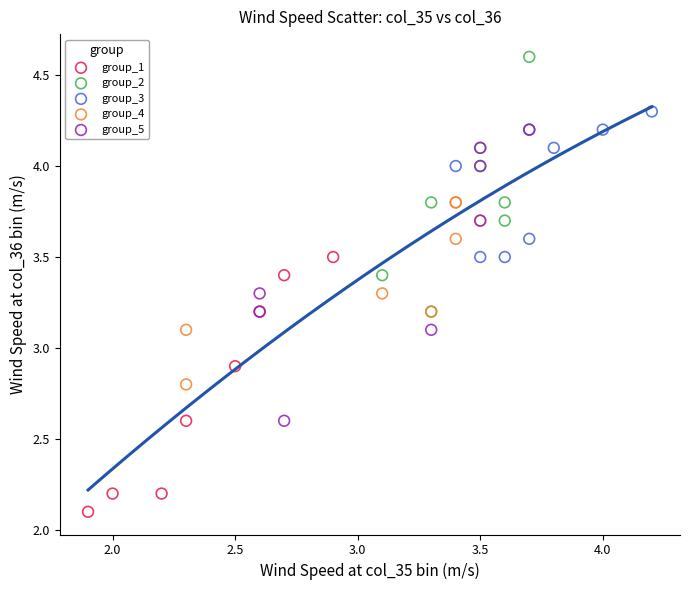

What are all the series names shown in the legend?

group_1, group_2, group_3, group_4, group_5